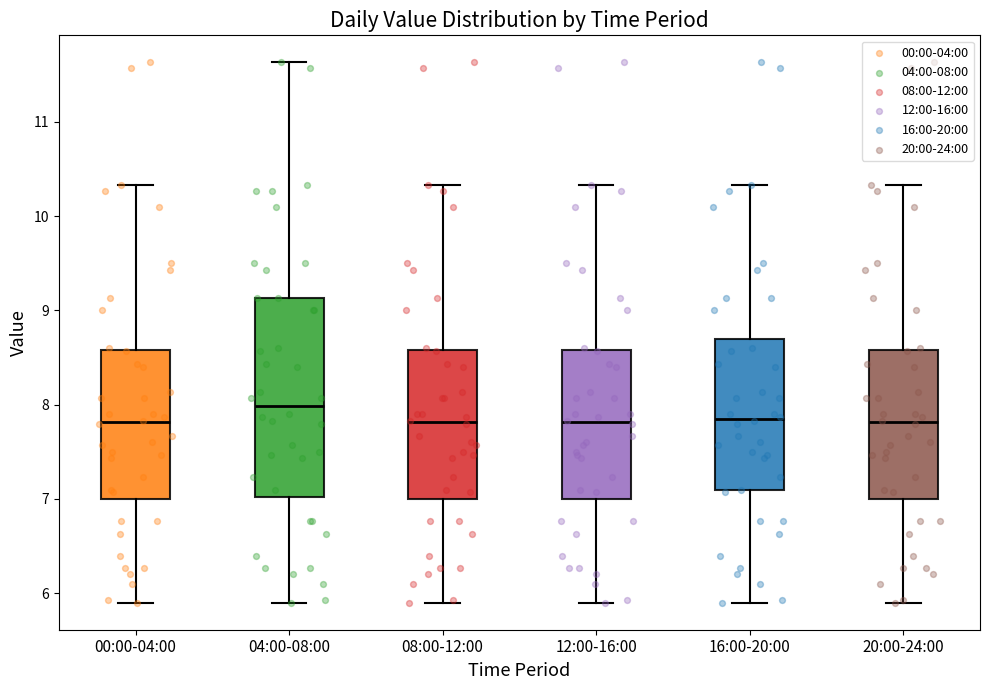

Reading left to right, transcribe this box plot: for each box, give where its median line is, the range the box spans, and where its two whiskers end, as read against the y-axis. The values are not printed on the chart, so give them approximately, as read against the axis.

00:00-04:00: median 7.8, box 7.0 to 8.6, whiskers 5.9 to 10.3
04:00-08:00: median 8.0, box 7.0 to 9.1, whiskers 5.9 to 11.6
08:00-12:00: median 7.8, box 7.0 to 8.6, whiskers 5.9 to 10.3
12:00-16:00: median 7.8, box 7.0 to 8.6, whiskers 5.9 to 10.3
16:00-20:00: median 7.9, box 7.1 to 8.7, whiskers 5.9 to 10.3
20:00-24:00: median 7.8, box 7.0 to 8.6, whiskers 5.9 to 10.3